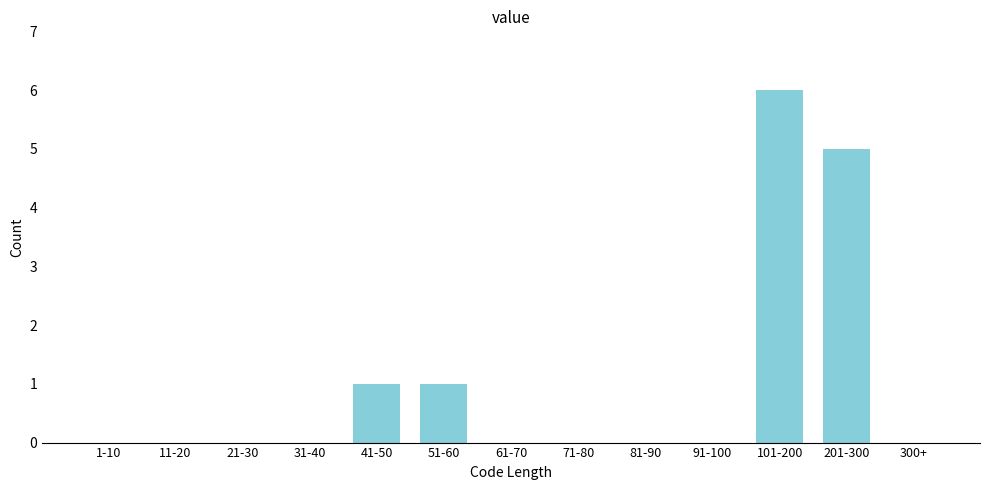

Reading left to right, what are all the values shown in this chart?

1-10=0	11-20=0	21-30=0	31-40=0	41-50=1	51-60=1	61-70=0	71-80=0	81-90=0	91-100=0	101-200=6	201-300=5	300+=0